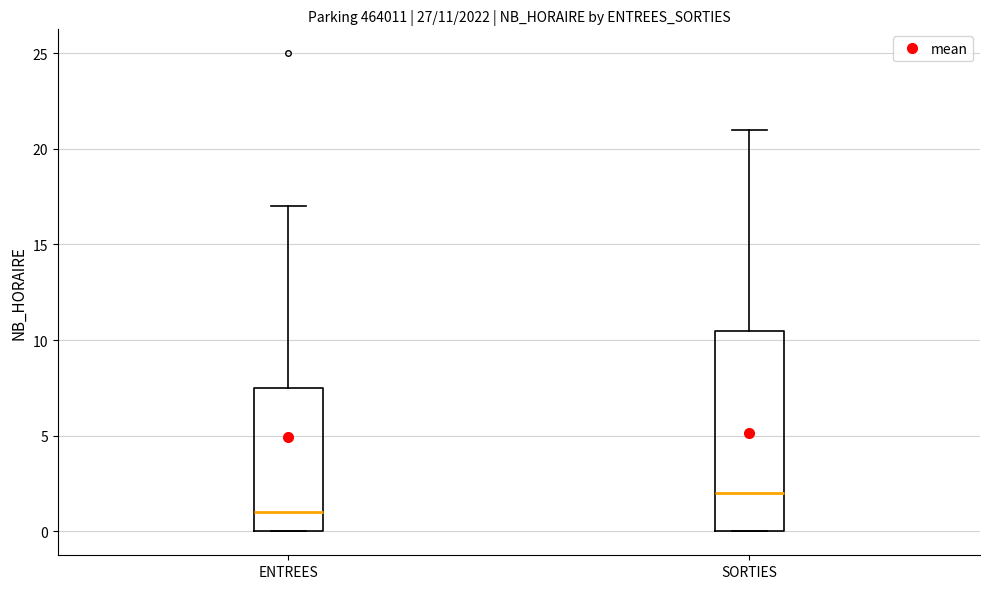

Which box's median line is the lowest?

ENTREES